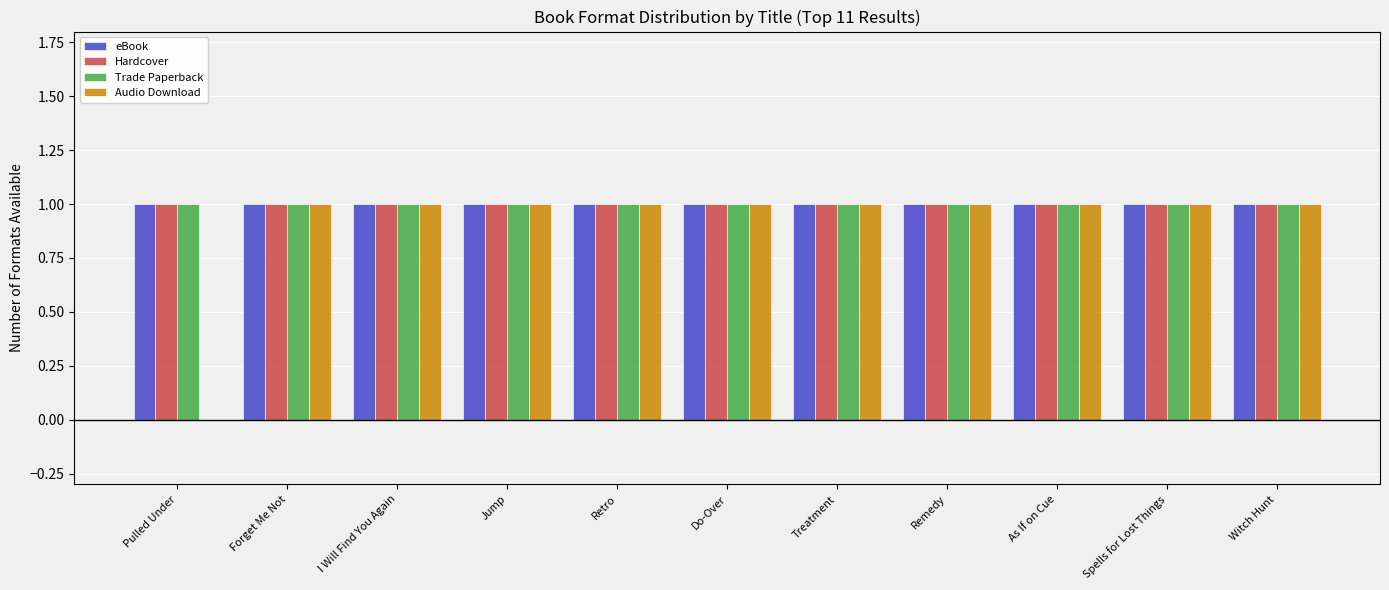

Reading left to right, transcribe all the data shown in this chart.

eBook: Pulled Under=1	Forget Me Not=1	I Will Find You Again=1	Jump=1	Retro=1	Do-Over=1	Treatment=1	Remedy=1	As If on Cue=1	Spells for Lost Things=1	Witch Hunt=1
Hardcover: Pulled Under=1	Forget Me Not=1	I Will Find You Again=1	Jump=1	Retro=1	Do-Over=1	Treatment=1	Remedy=1	As If on Cue=1	Spells for Lost Things=1	Witch Hunt=1
Trade Paperback: Pulled Under=1	Forget Me Not=1	I Will Find You Again=1	Jump=1	Retro=1	Do-Over=1	Treatment=1	Remedy=1	As If on Cue=1	Spells for Lost Things=1	Witch Hunt=1
Audio Download: Pulled Under=0	Forget Me Not=1	I Will Find You Again=1	Jump=1	Retro=1	Do-Over=1	Treatment=1	Remedy=1	As If on Cue=1	Spells for Lost Things=1	Witch Hunt=1